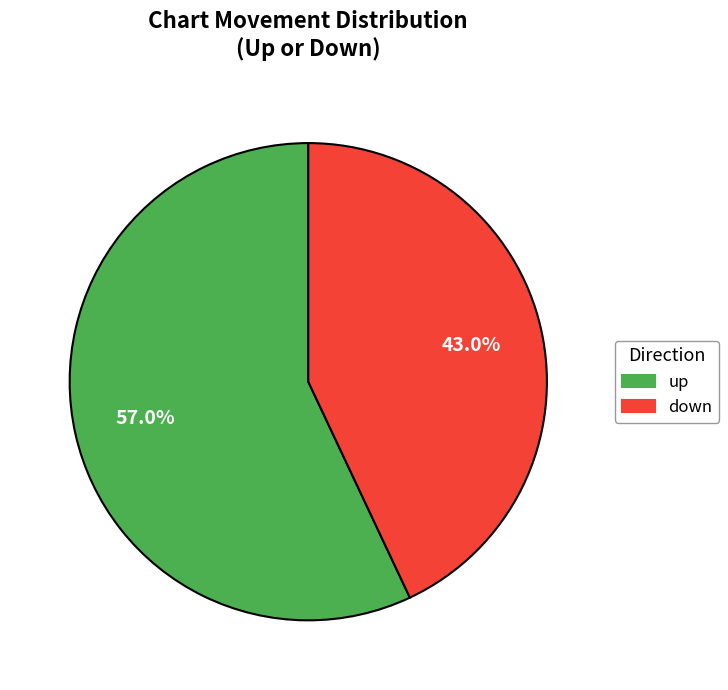

To the nearest percent, what is the average slice percentage?

50%